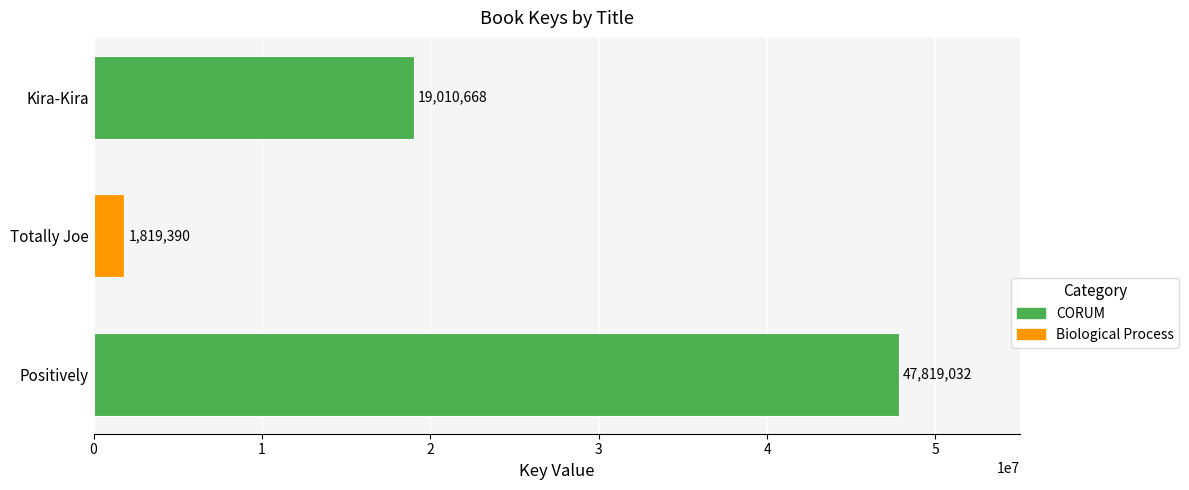

Which category has the lowest value across all series?

Totally Joe